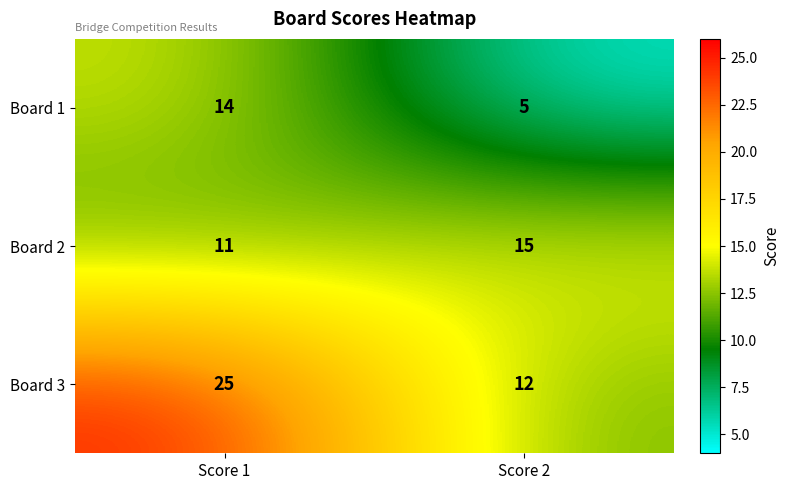

Rank the series at Score 1 from lowest to highest value.

Board 2, Board 1, Board 3